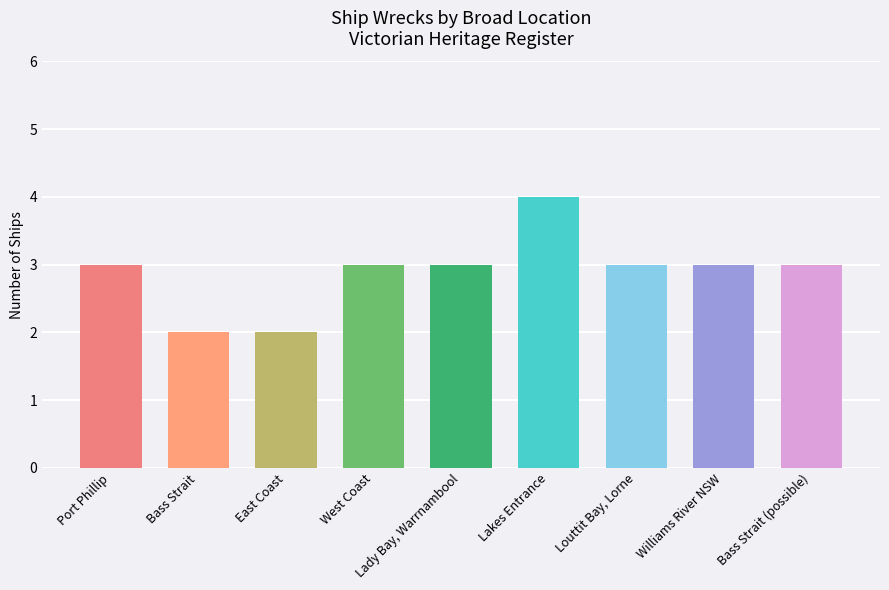

Count the values in the range 3 to 4.

7